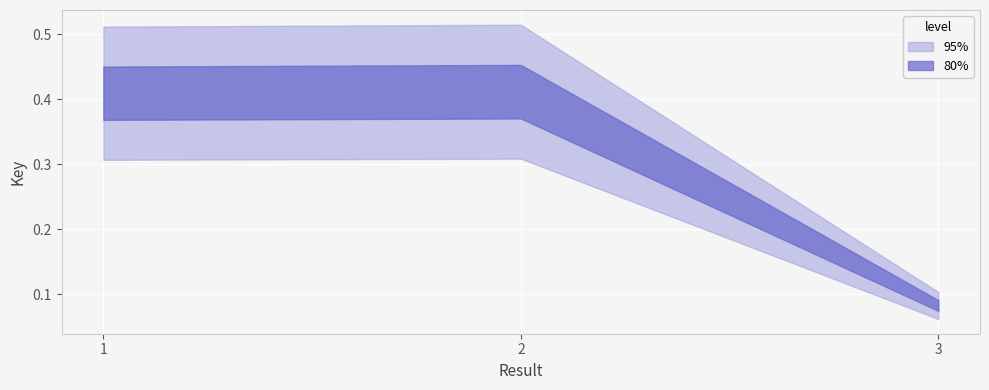

What are all the series names shown in the legend?

80%, 95%